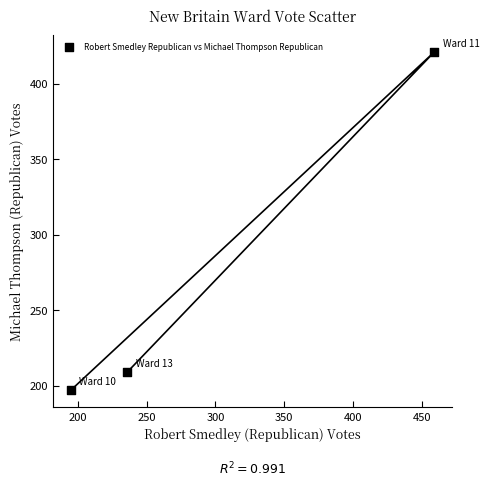

What Y value in the scatter plot is closest to 309?

209